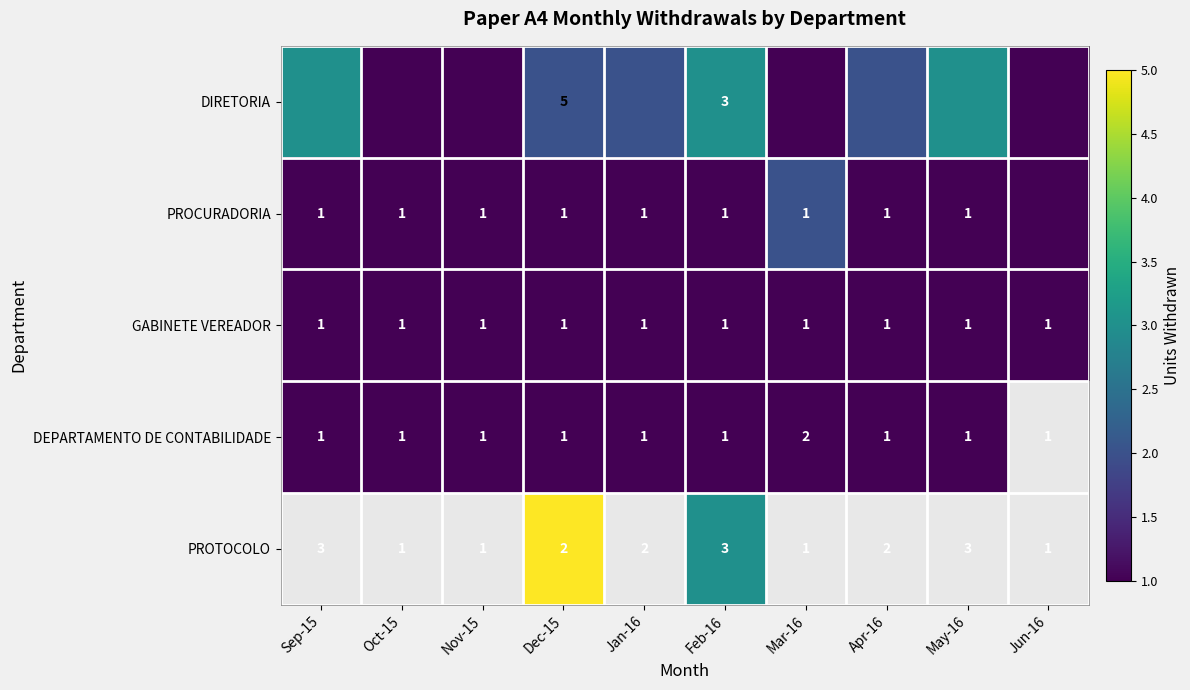

The value of DEPARTAMENTO DE CONTABILIDADE at Nov-15 is 1. True or false?

True